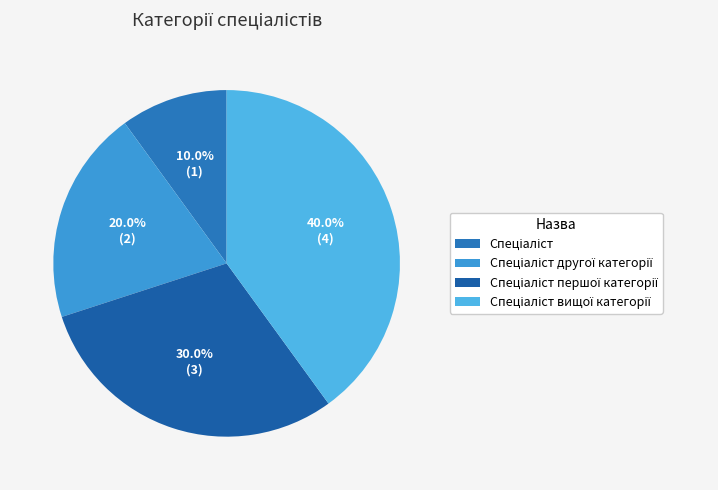

Rank the categories by value from lowest to highest.

Спеціаліст, Спеціаліст другої категорії, Спеціаліст першої категорії, Спеціаліст вищої категорії